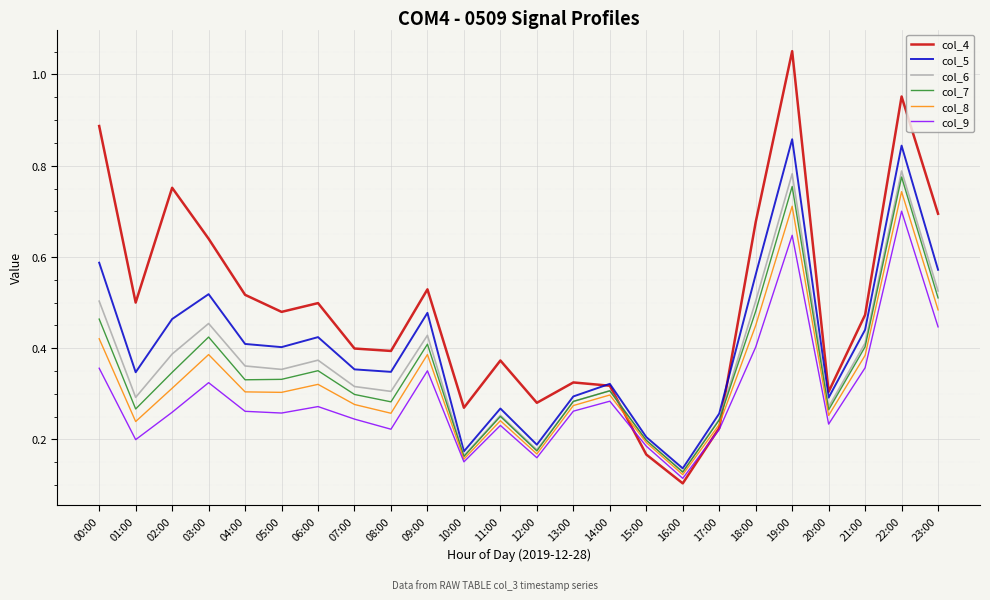

Which series has the widest spread of values?

col_4